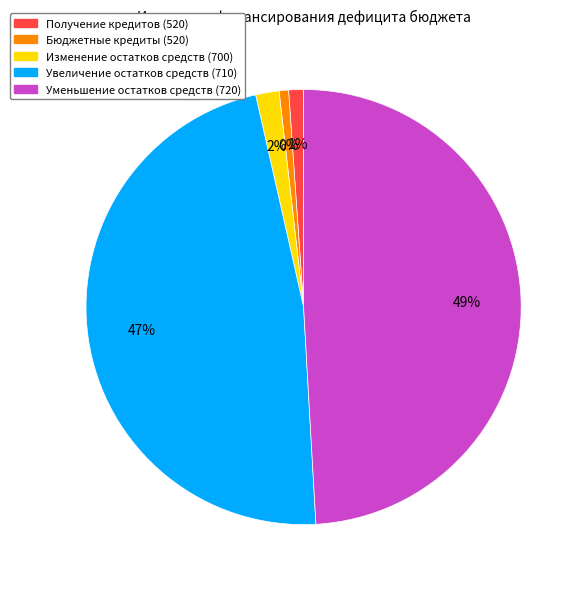

True or false: Получение кредитов (520) accounts for 10% of the total.

False